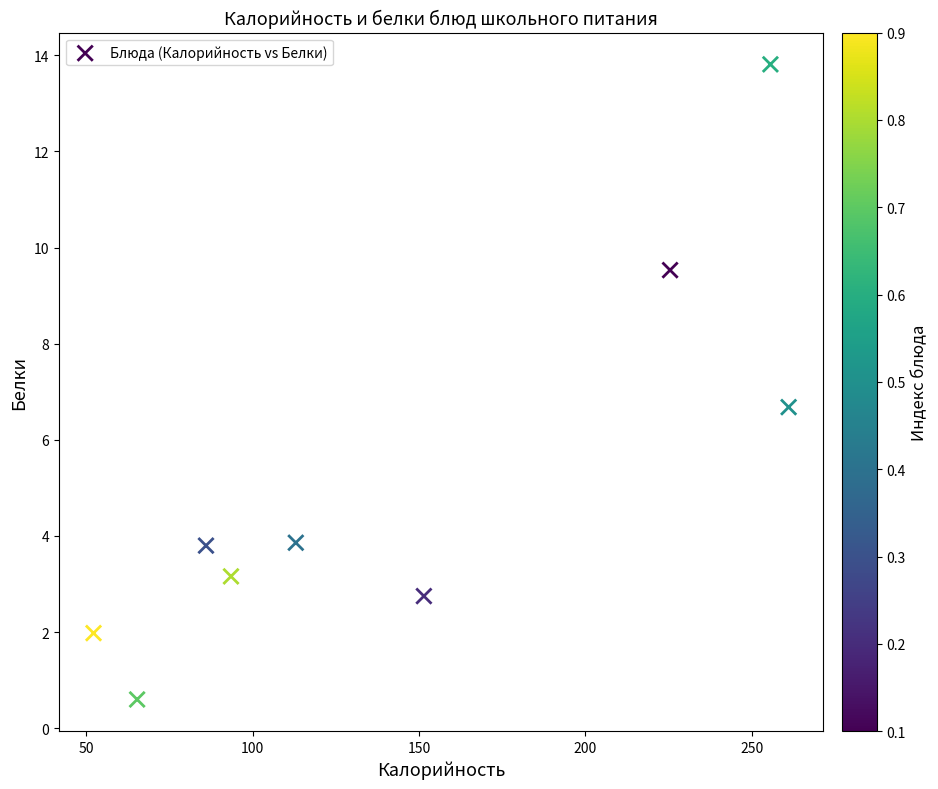

What Y value in the scatter plot is closest to 7?

6.7